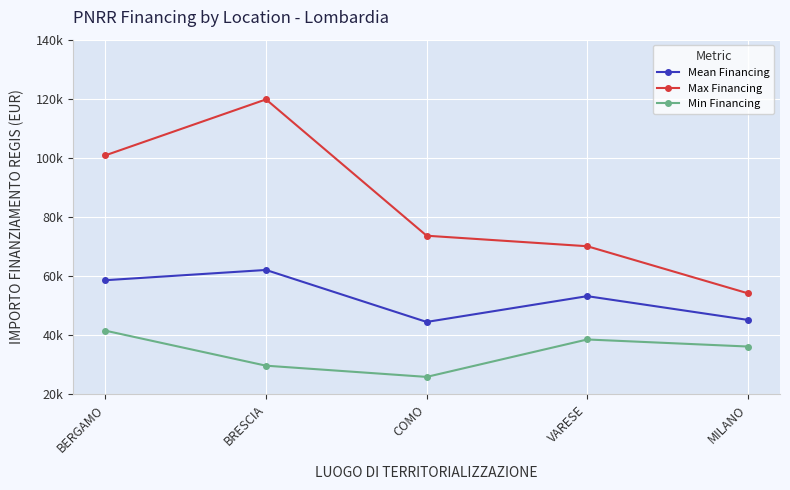

Which series has the widest spread of values?

Max Financing